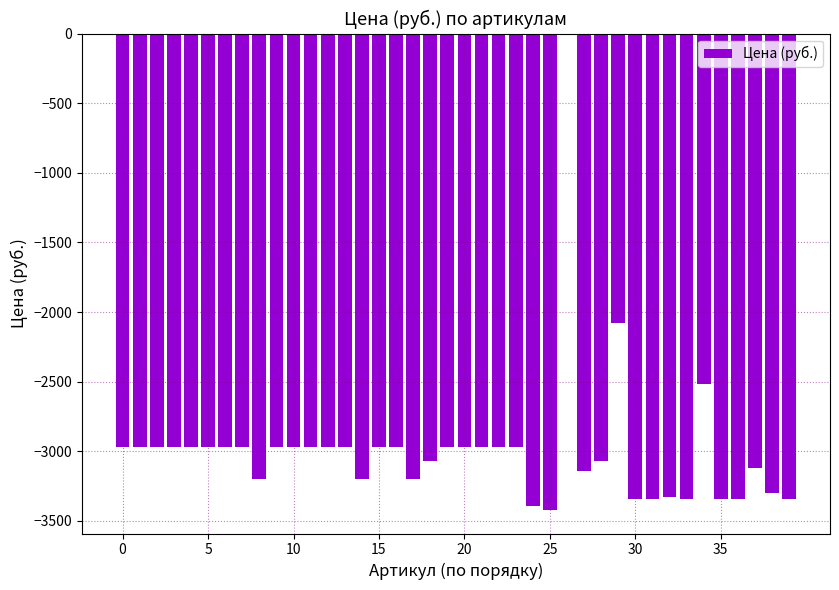

What is the sum of all values?

-119480